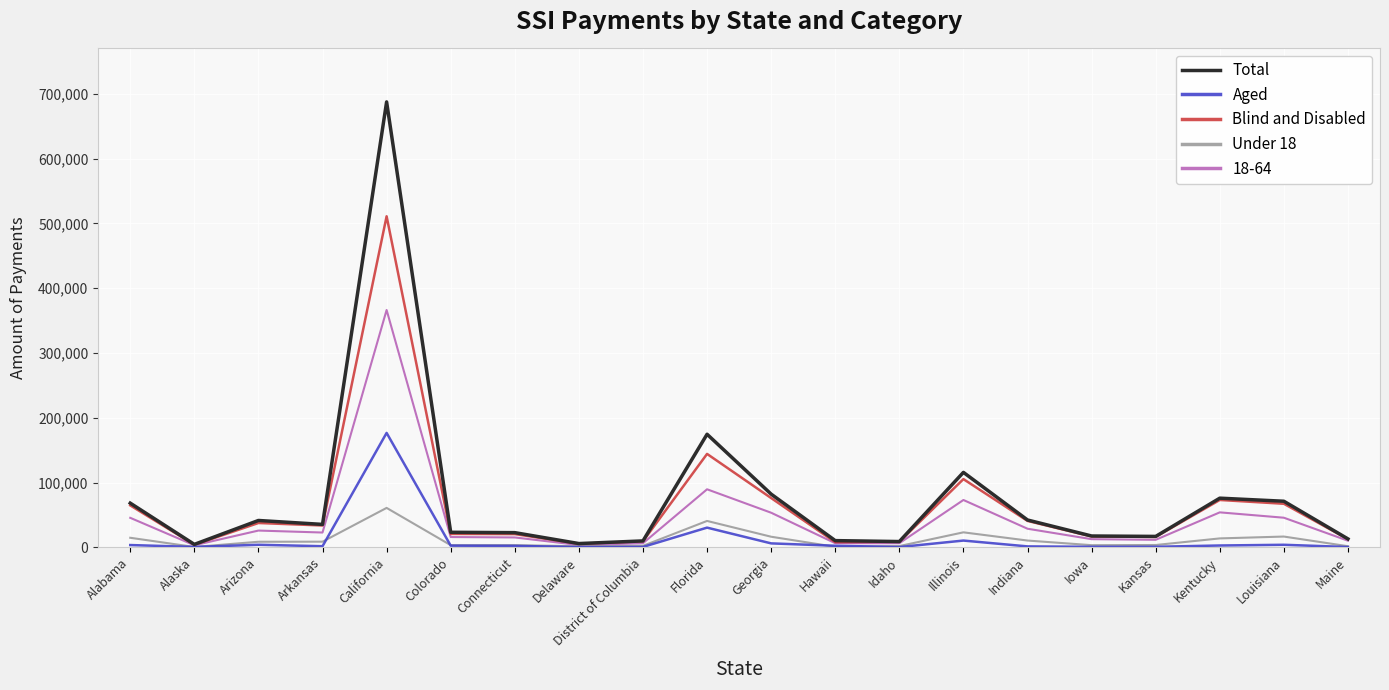

What value does the Blind and Disabled series have at Alaska?

3922